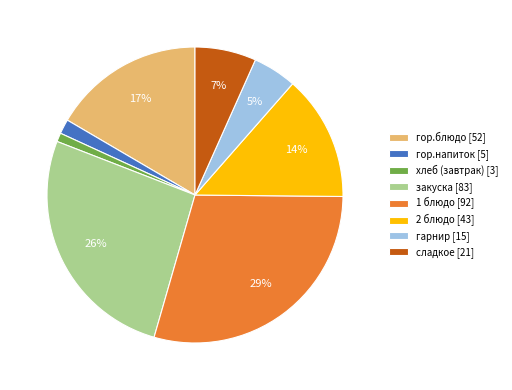

Approximately how many times larger is the value at сладкое compared to 1 блюдо?

0.2